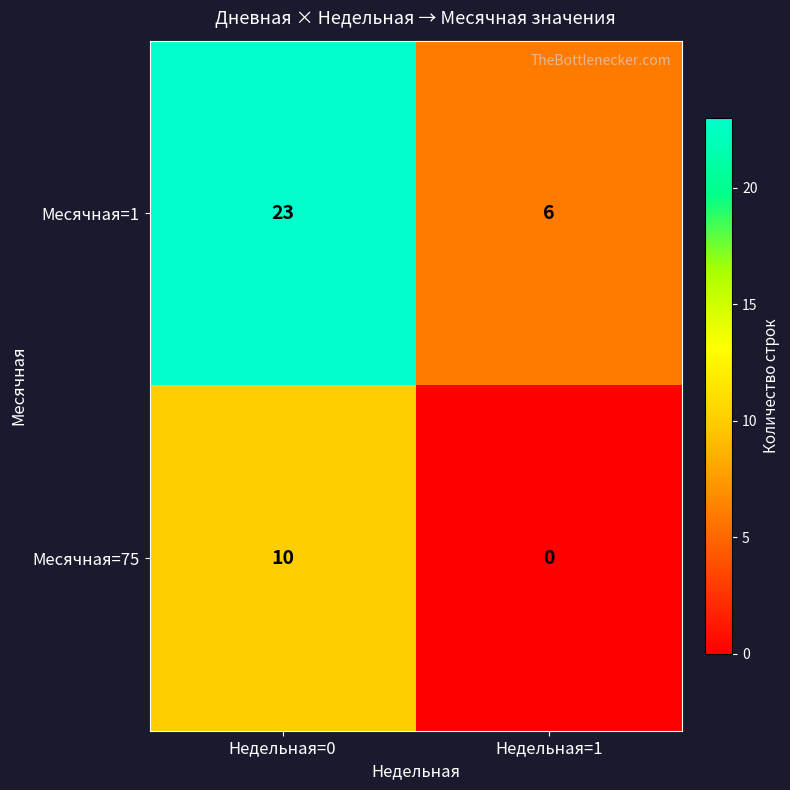

What is the spread (max minus min) of values at Недельная=0?

13